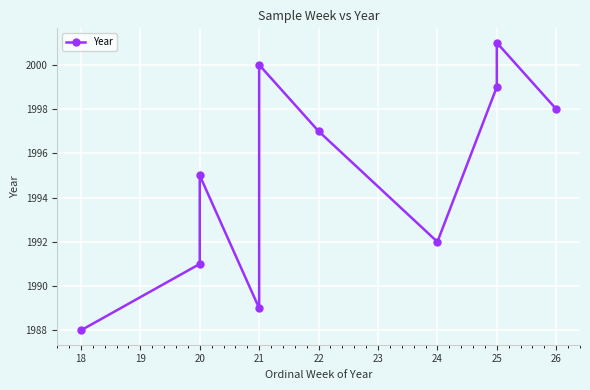

Between 21 and 20, which is larger?

21